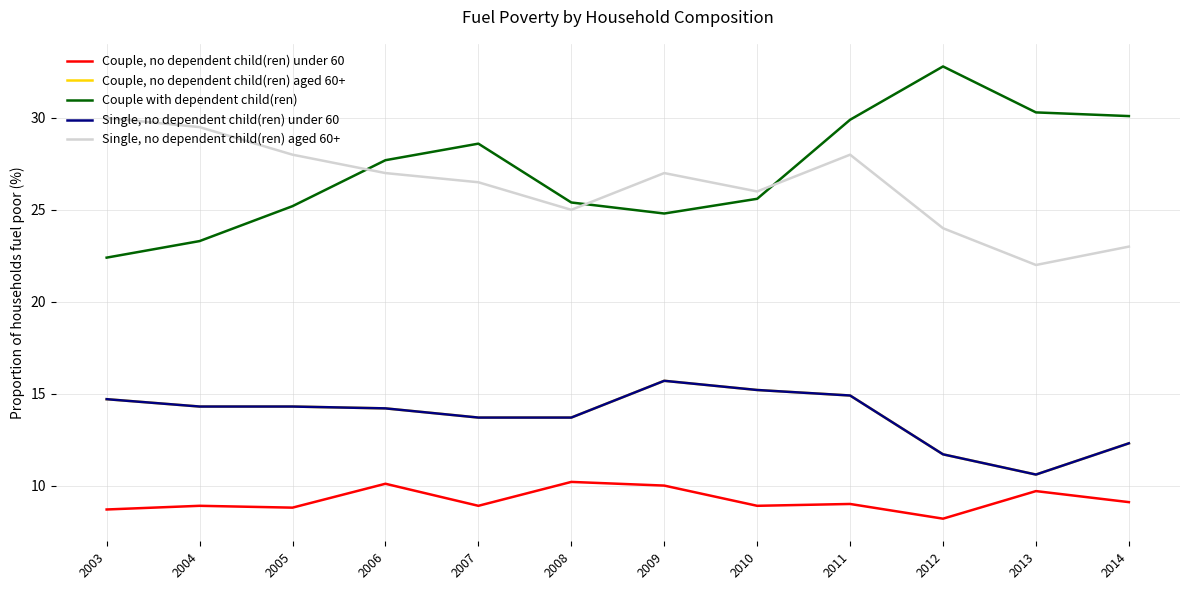

Does the chart display data point markers on the line(s)?

No